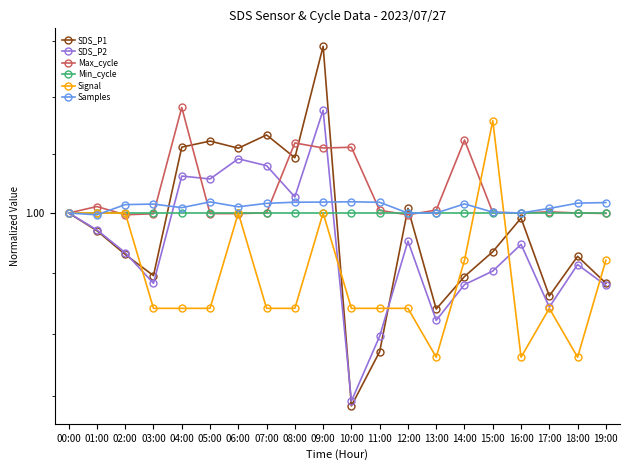

How many series are shown in this chart?

6